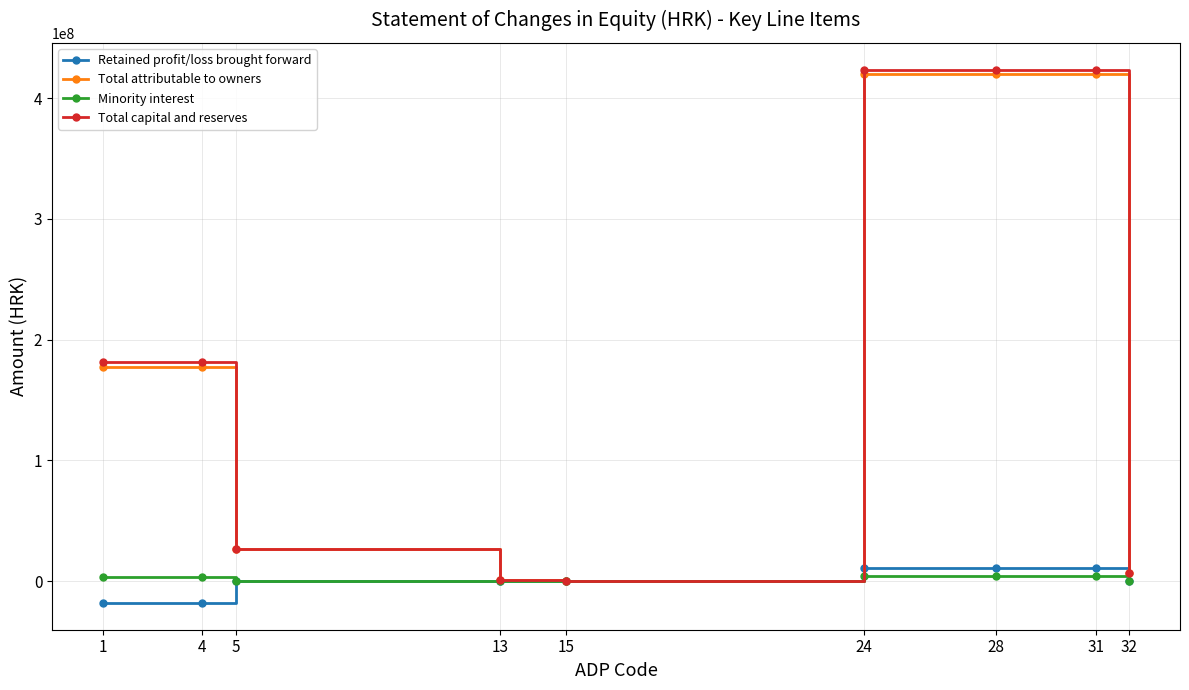

What is the minimum value shown in the chart?

-18254329